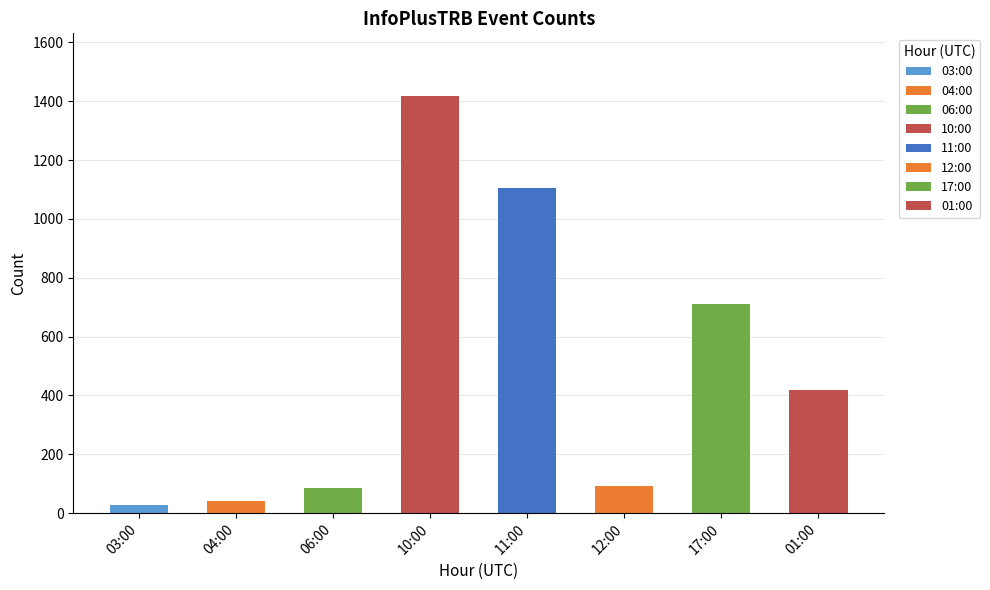

Are the bars grouped side by side (vs. stacked)?

No